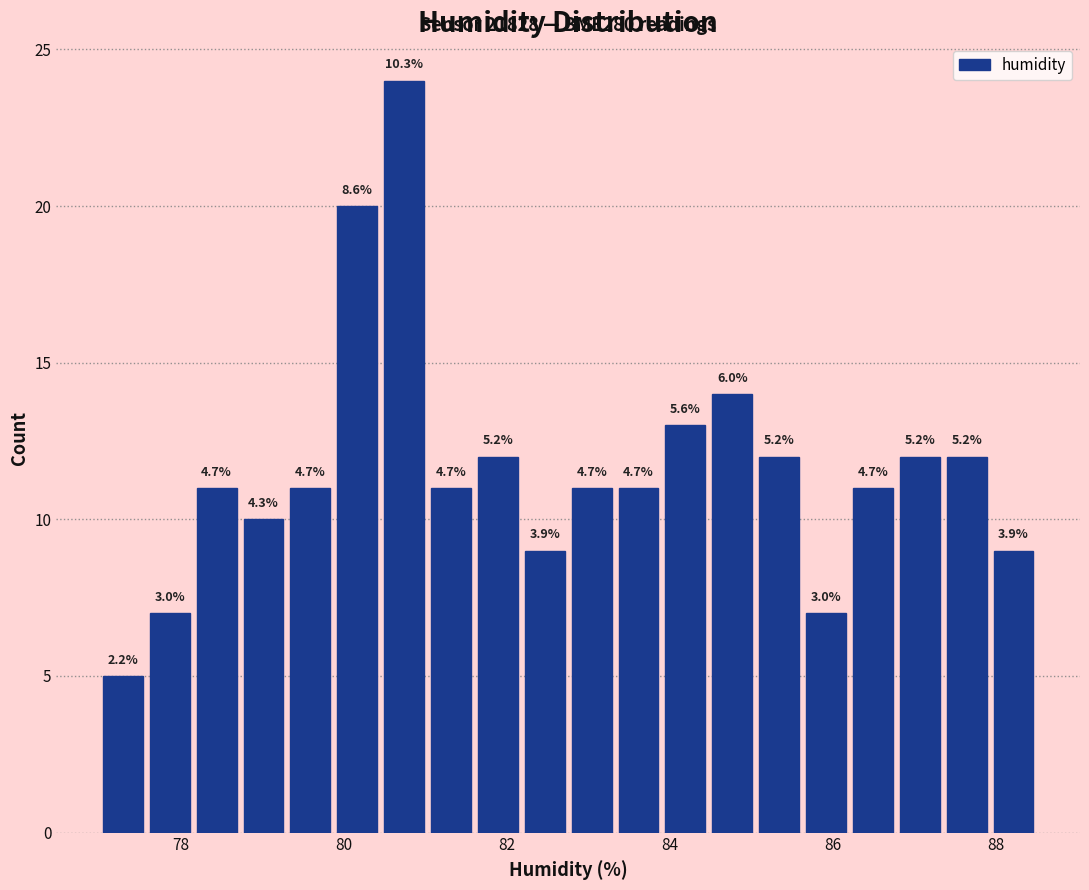

Read against the x-axis, roughly where is the centre of the tallest bar?

80.8